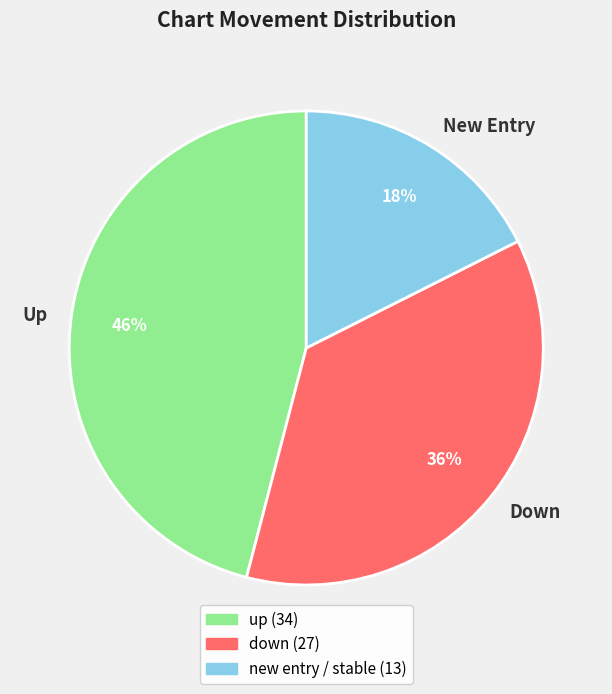

Which category has the biggest portion of the pie?

Up